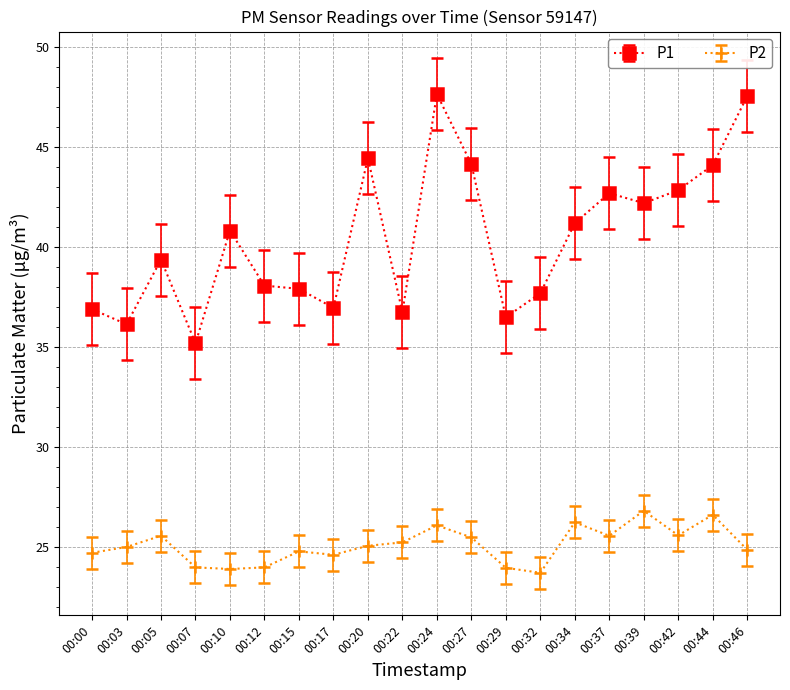

What is the difference between the maximum and second lowest values in the P1 series?

11.5